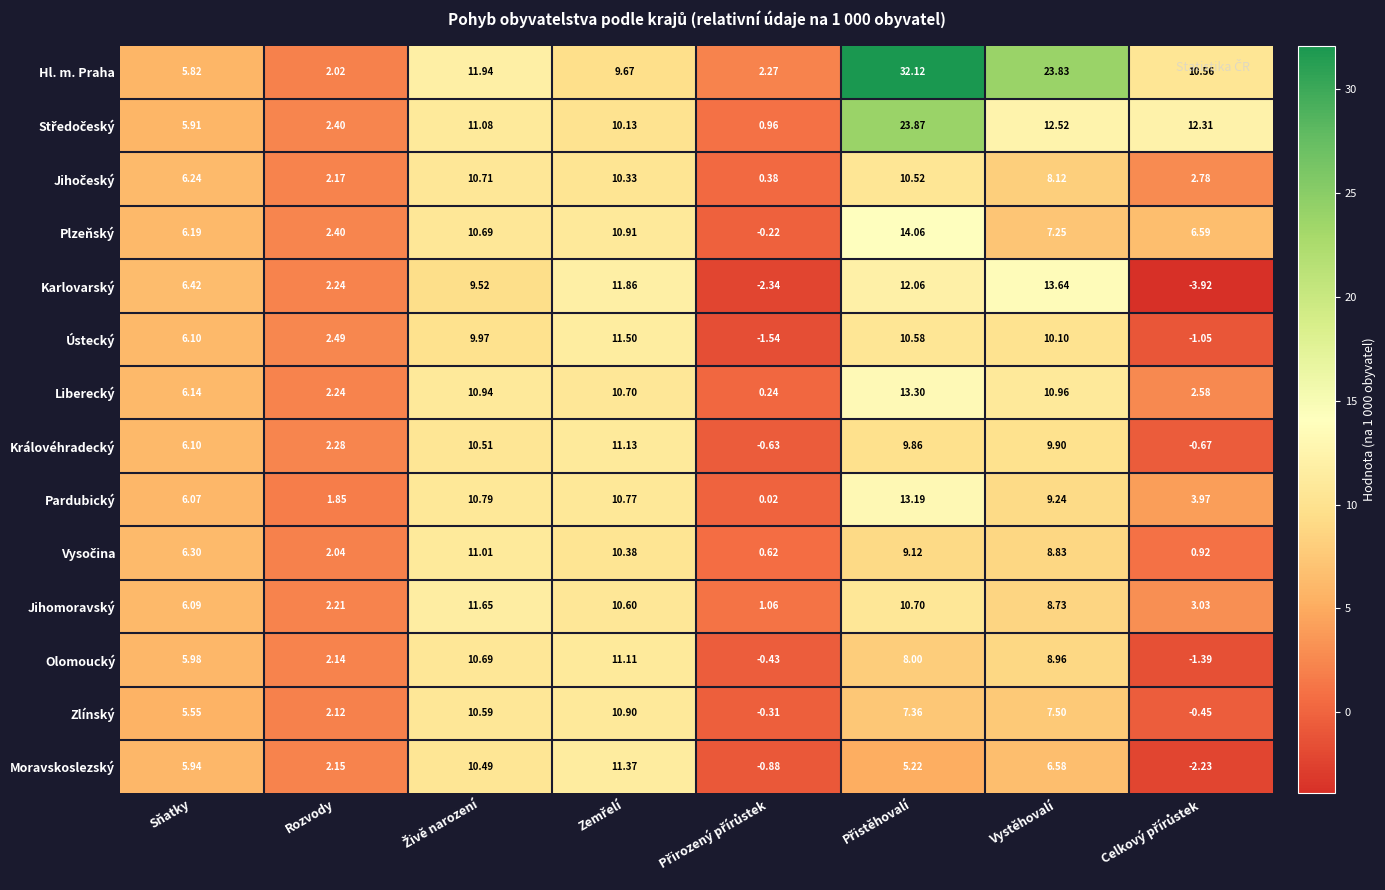

At which label is Jihomoravský closest to 6?

Sňatky